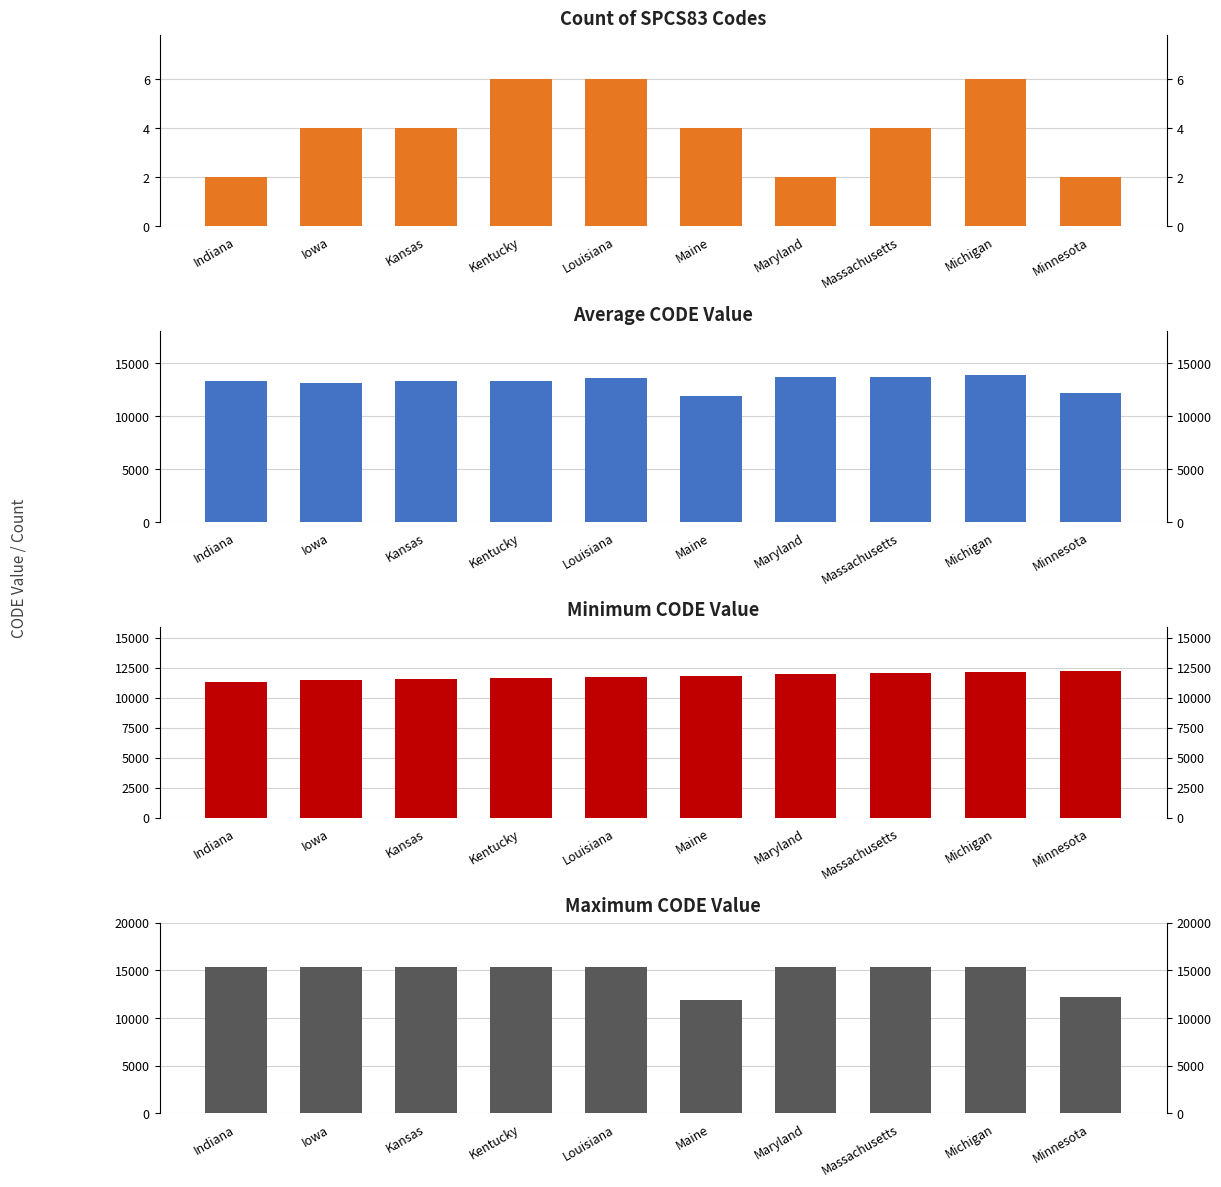

Reading left to right, extract all data points from this chart.

Count of Codes: Indiana=2.0	Iowa=4.0	Kansas=4.0	Kentucky=6.0	Louisiana=6.0	Maine=4.0	Maryland=2.0	Massachusetts=4.0	Michigan=6.0	Minnesota=2.0
Average CODE: Indiana=13352.5	Iowa=13155.5	Kansas=13367.5	Kentucky=13299.5	Louisiana=13608.5	Maine=11882.5	Maryland=13730.0	Massachusetts=13731.5	Michigan=13882.0	Minnesota=12233.5
Min CODE: Indiana=11332.0	Iowa=11431.0	Kansas=11531.0	Kentucky=11630.0	Louisiana=11731.0	Maine=11831.0	Maryland=11930.0	Massachusetts=12031.0	Michigan=12141.0	Minnesota=12232.0
Max CODE: Indiana=15373.0	Iowa=15378.0	Kansas=15380.0	Kentucky=15375.0	Louisiana=15393.0	Maine=11834.0	Maryland=15330.0	Massachusetts=15332.0	Michigan=15335.0	Minnesota=12235.0